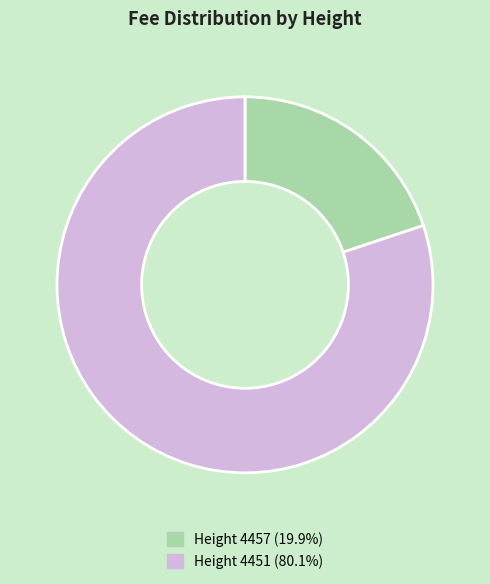

Combined, do Height 4451 (80.1%) and Height 4457 (19.9%) account for over 50%?

Yes